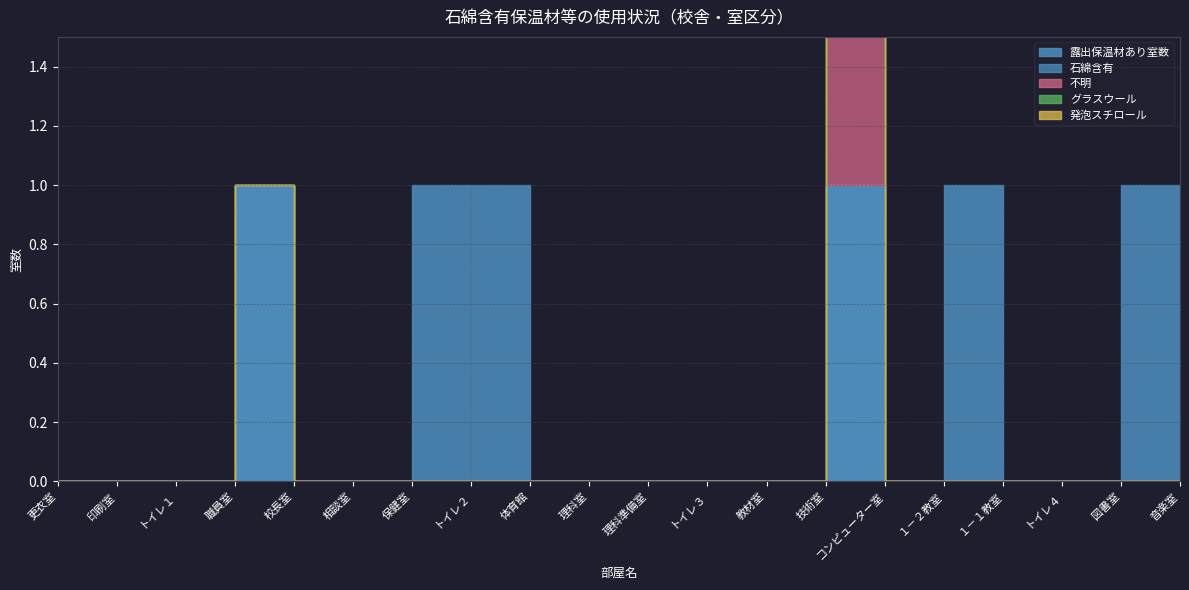

True or false: 発泡スチロール has a value of 0 at 理科室.

True